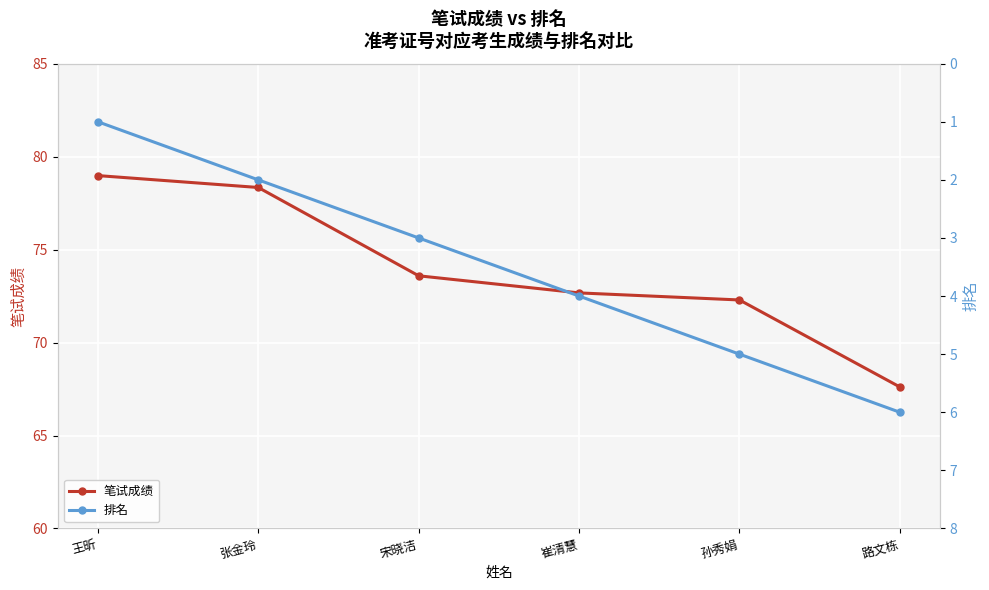

True or false: 排名 and 笔试成绩 intersect in this chart.

False